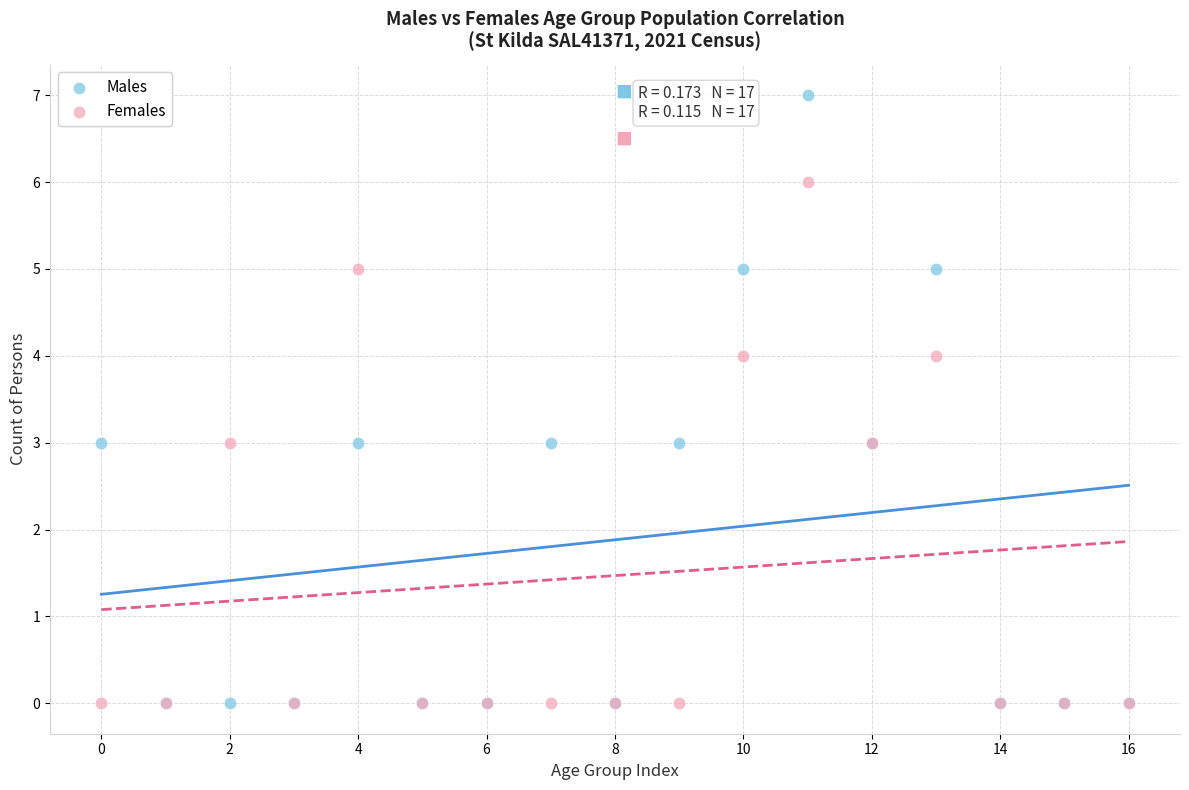

Which series contains the highest Y value?

Males